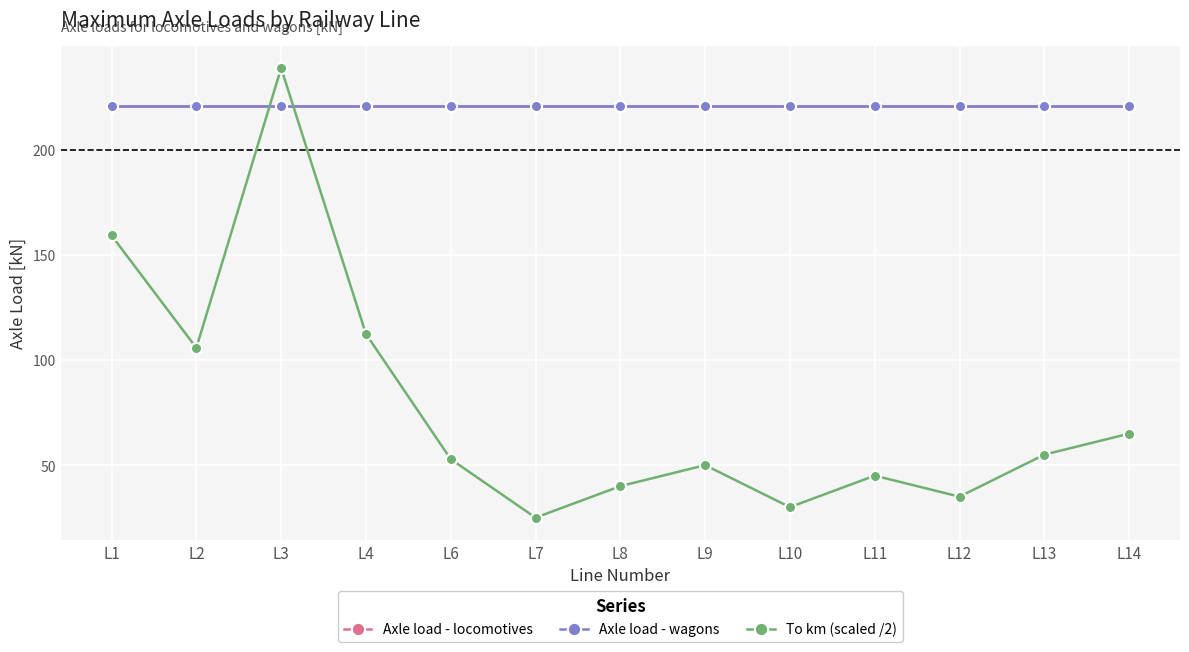

At which label is Axle load - locomotives closest to 221?

L1